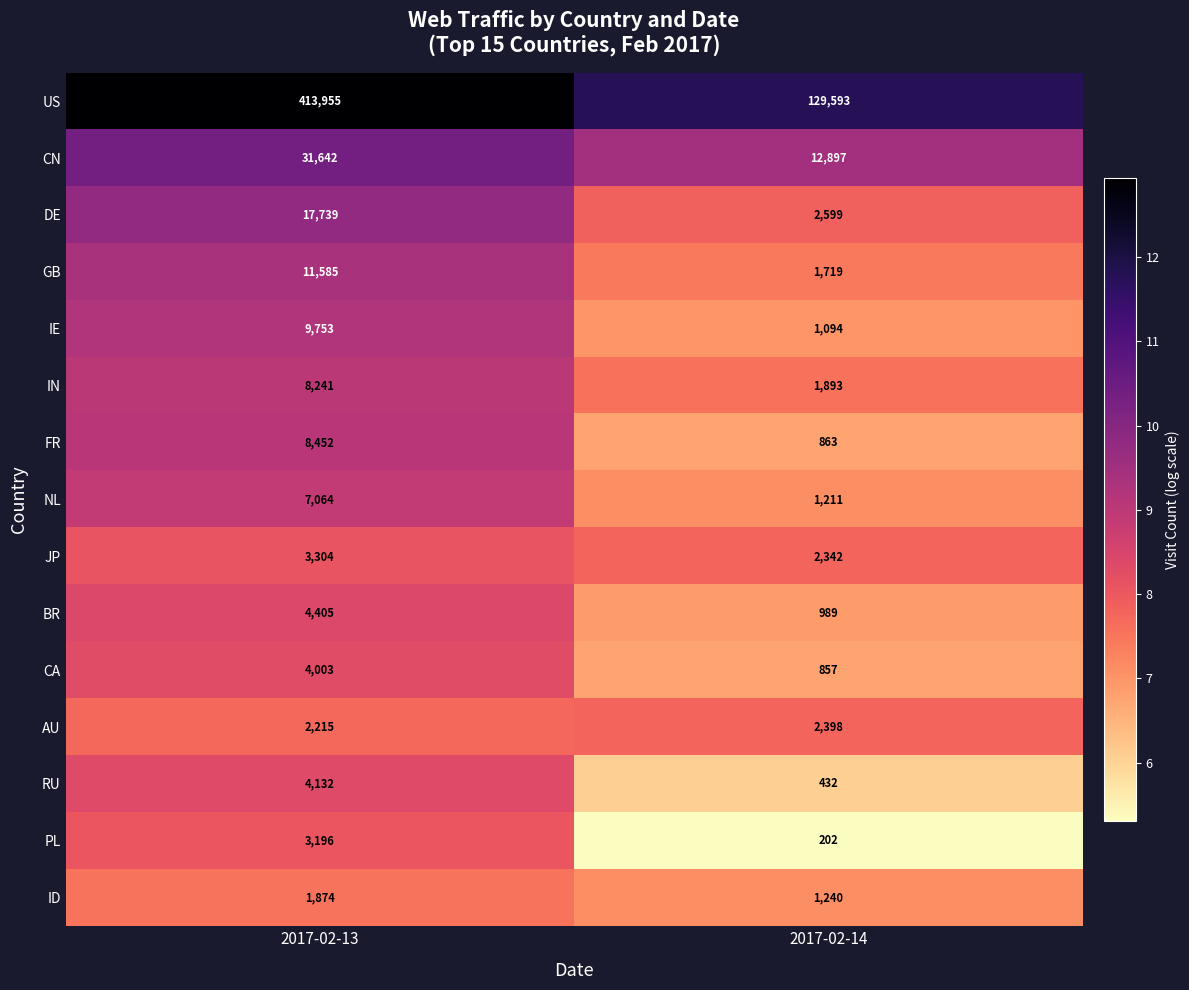

At which category is the sum across all series the highest?

2017-02-13